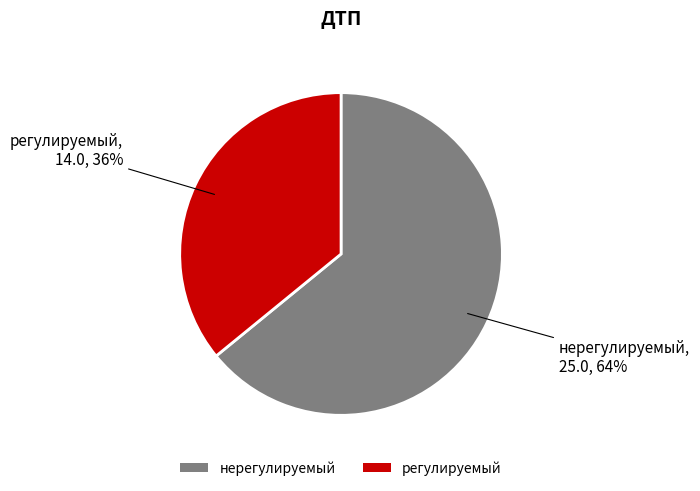

Which category has the biggest portion of the pie?

нерегулируемый